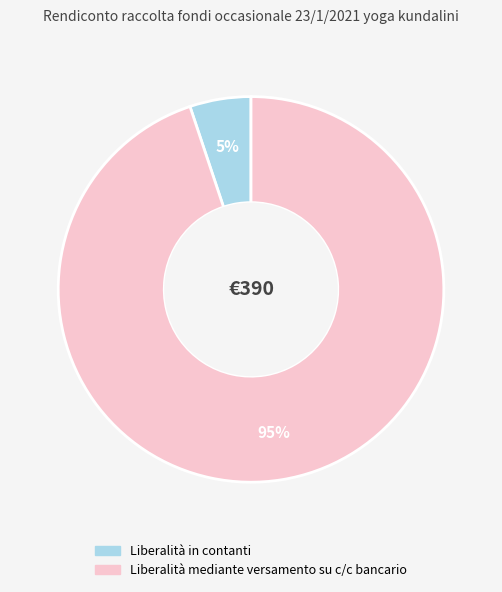

True or false: Liberalità in contanti accounts for 12% of the total.

False